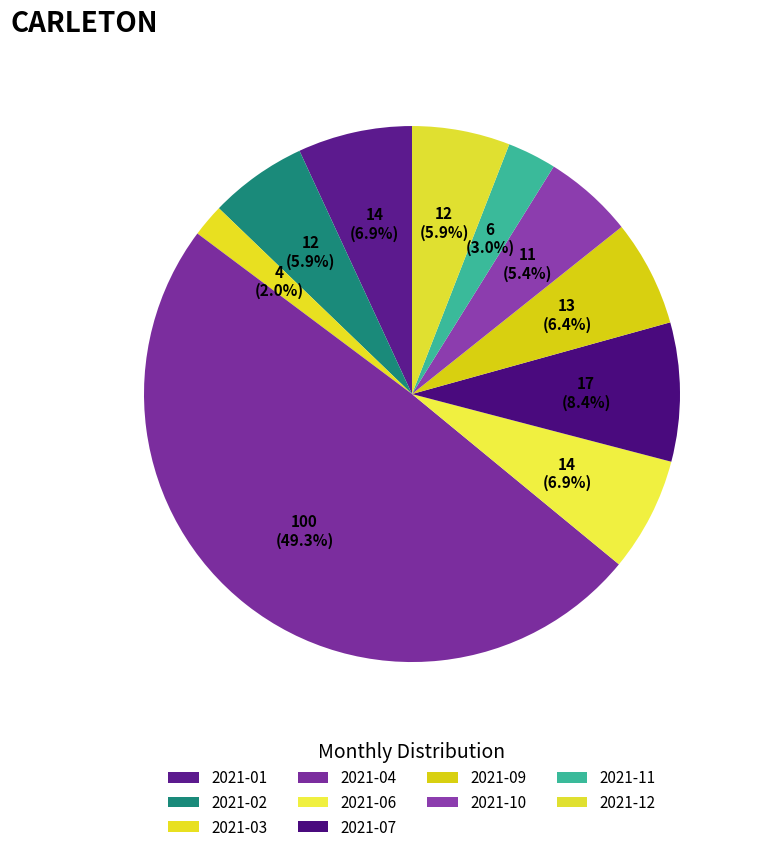

Which slice is the largest?

2021-04